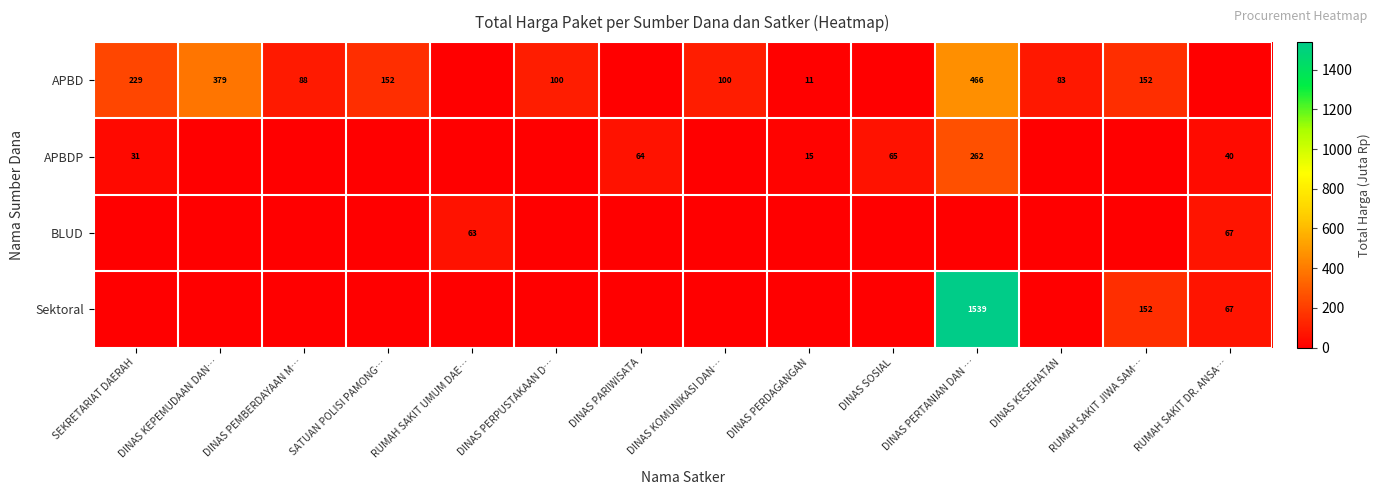

Is it true that APBD equals 16 at DINAS PERDAGANGAN?

False